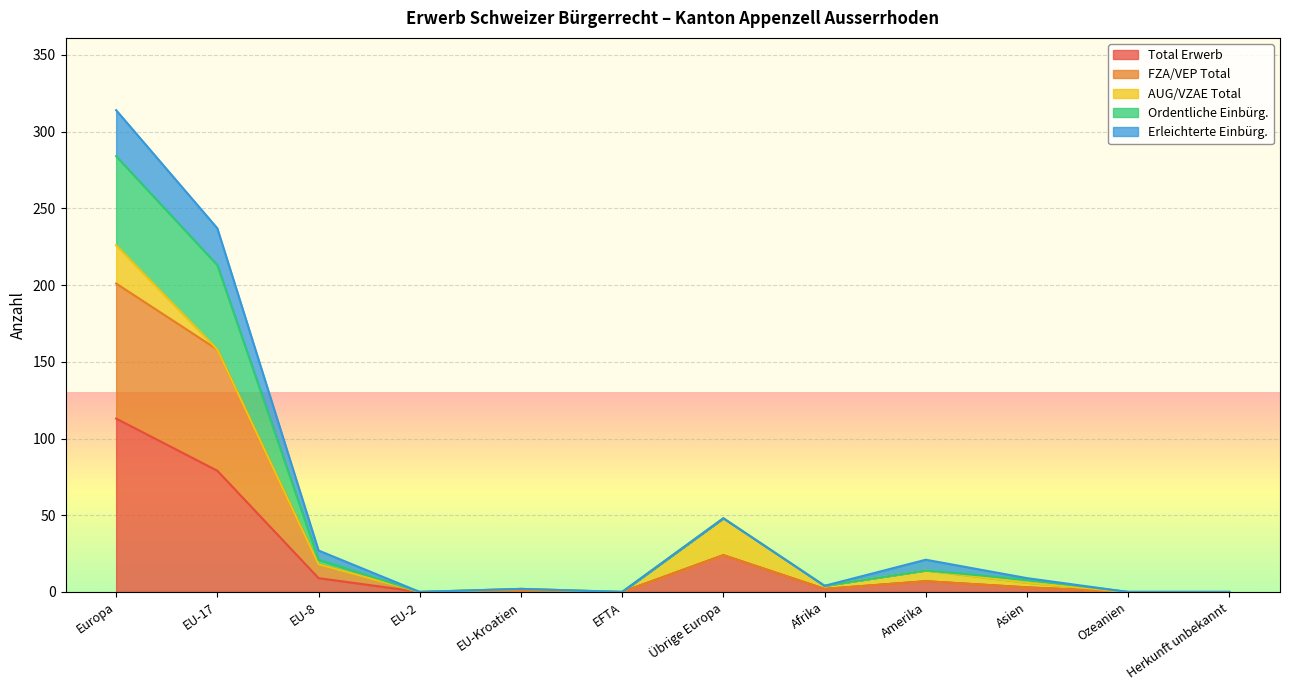

True or false: Ordentliche Einbürg. and FZA/VEP Total cross at least once.

False